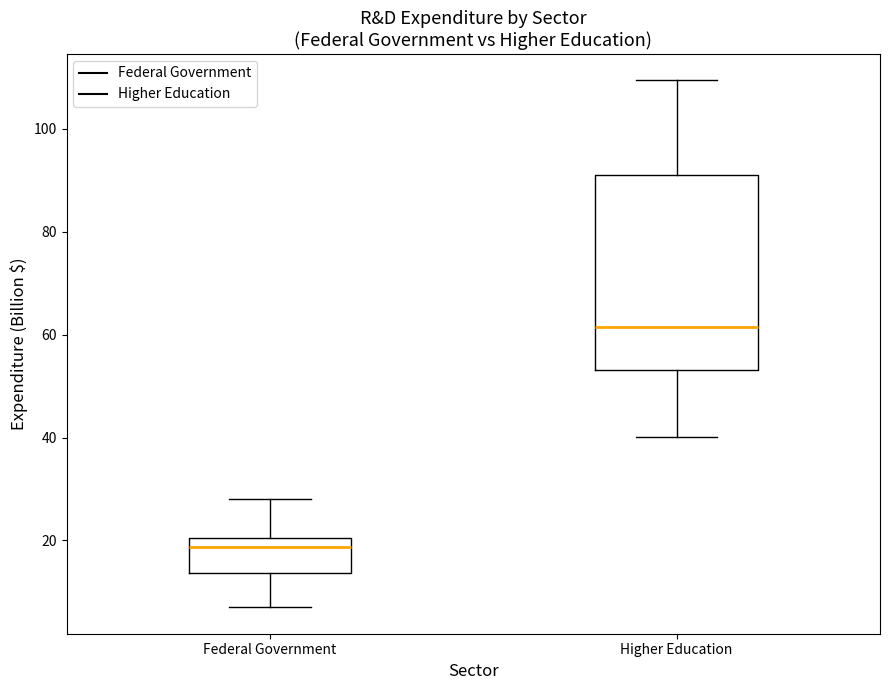

Which box has the lowest median line?

Federal Government